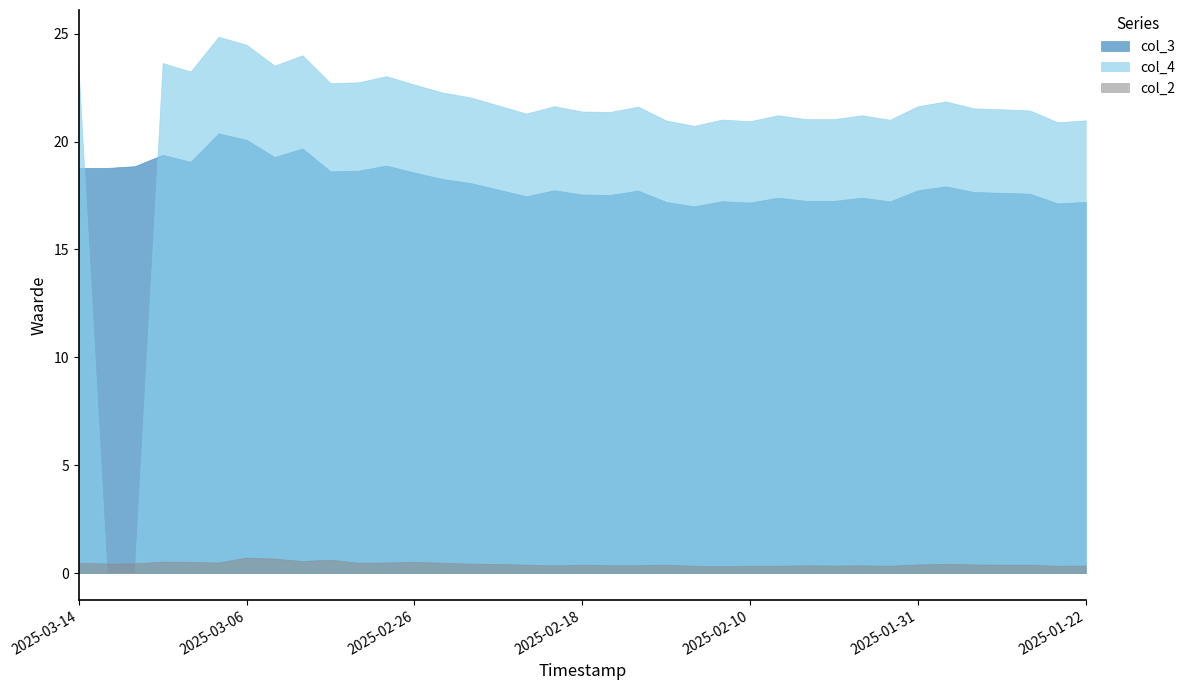

Which category has the highest value in the col_2 series?

2025-03-06